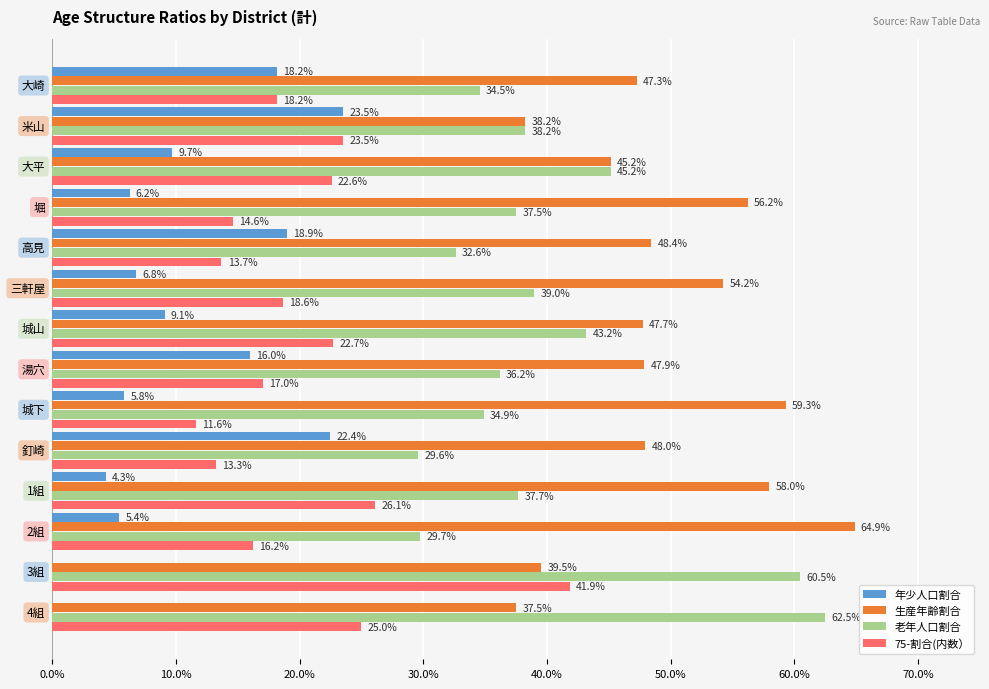

At how many categories does at least one series exceed 0?

14